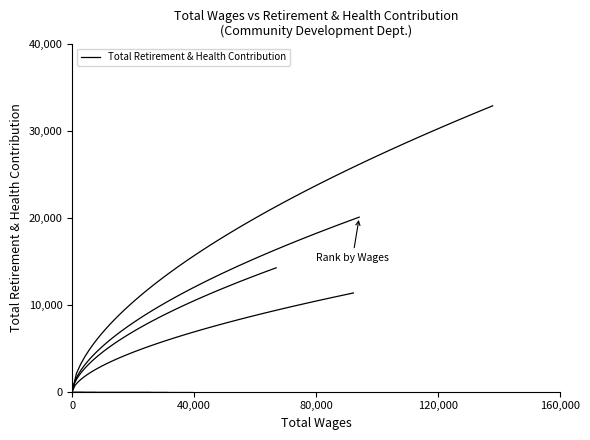

Reading left to right, transcribe all the data shown in this chart.

137912.0=32853	94149.0=20060	92256.0=11346	66903.0=14235	39229.0=0	30971.0=0	25410.0=0	7598.0=0	3583.0=0